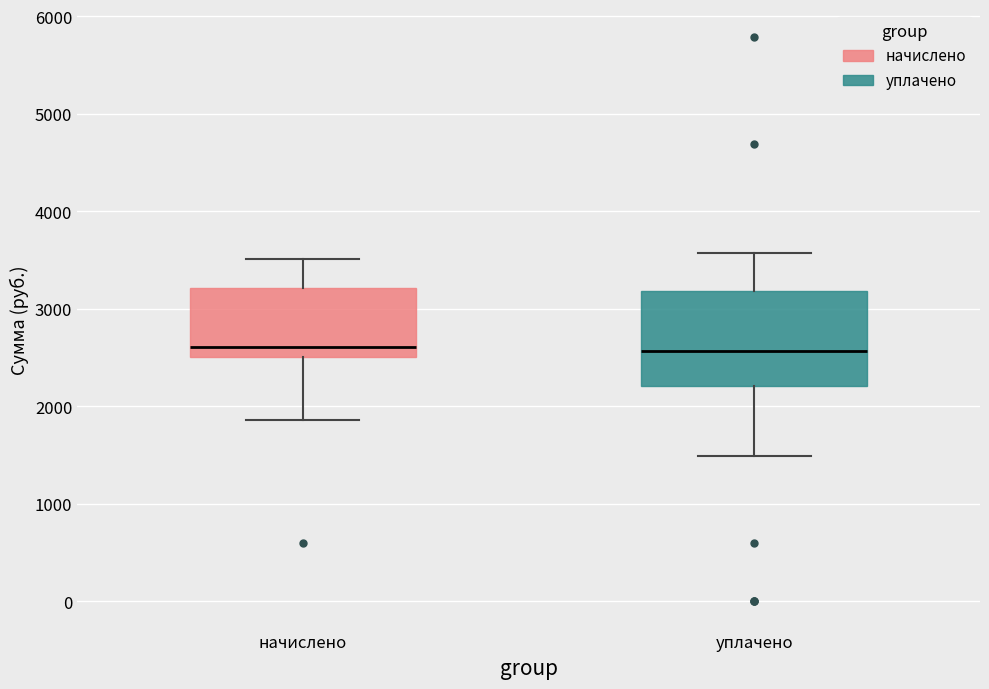

Where is the lower edge of the box for начислено on the y-axis? The values are not printed on the chart, so give them approximately, as read against the axis.

2500